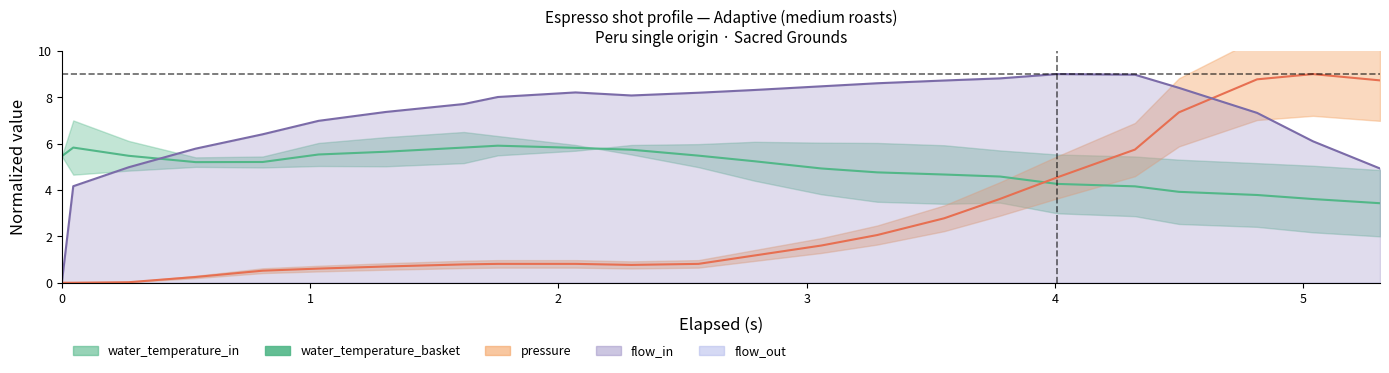

What is the value of the 16th point from the left?

4.7